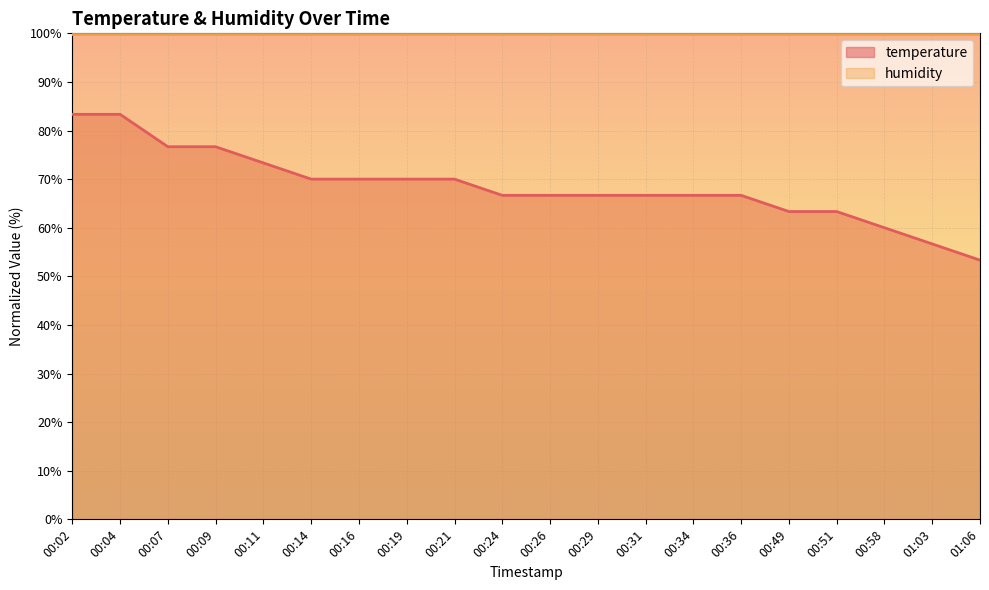

What is the greatest value displayed?

99.9